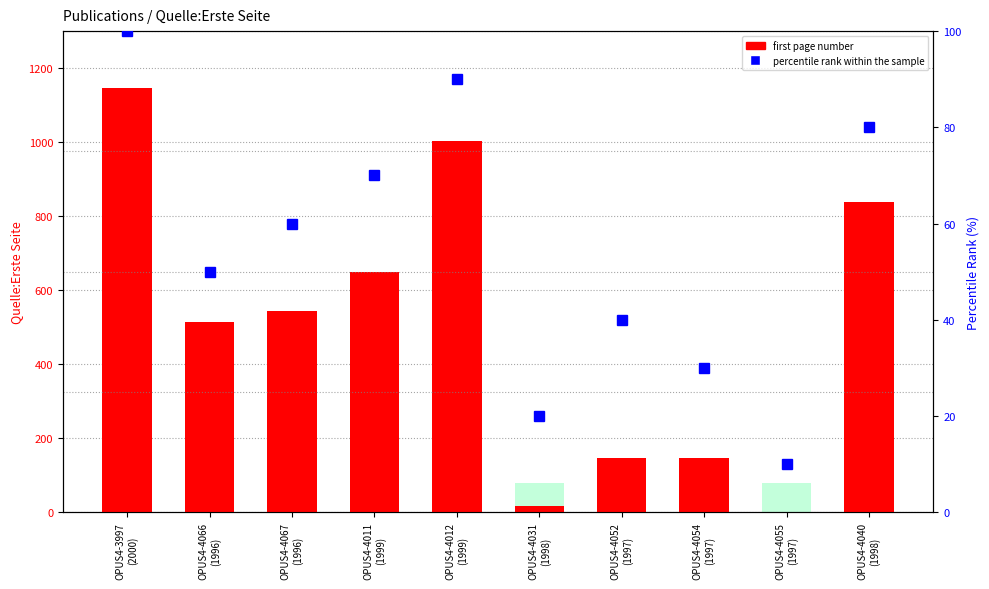

What is the difference between the highest and lowest values at OPUS4-4054
(1997)?

115